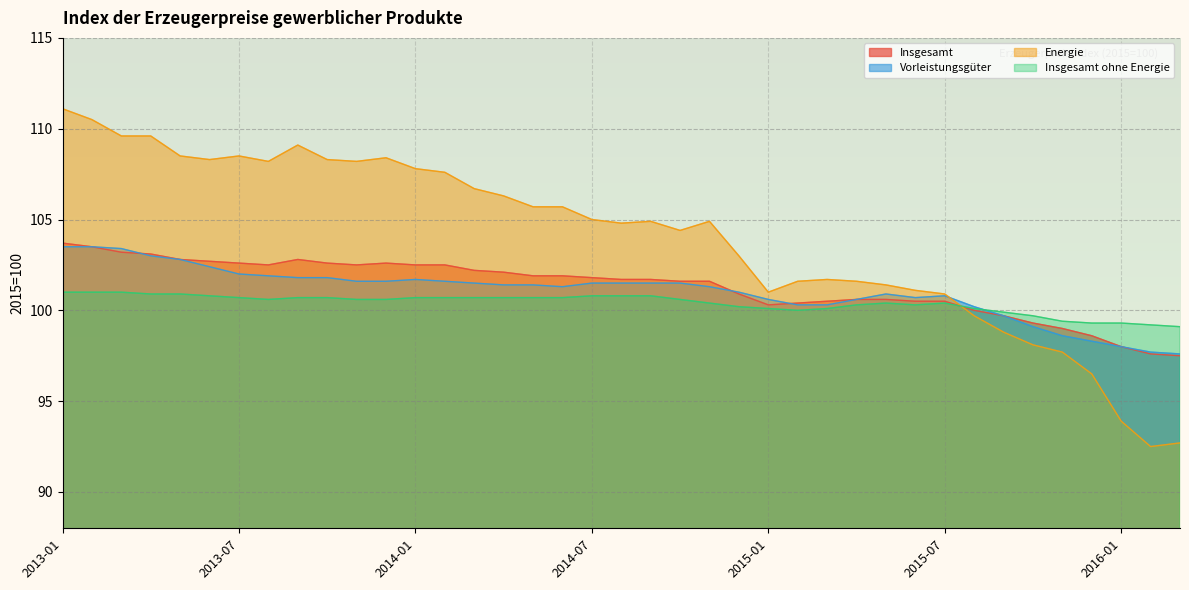

At how many categories does at least one series exceed 104?

23